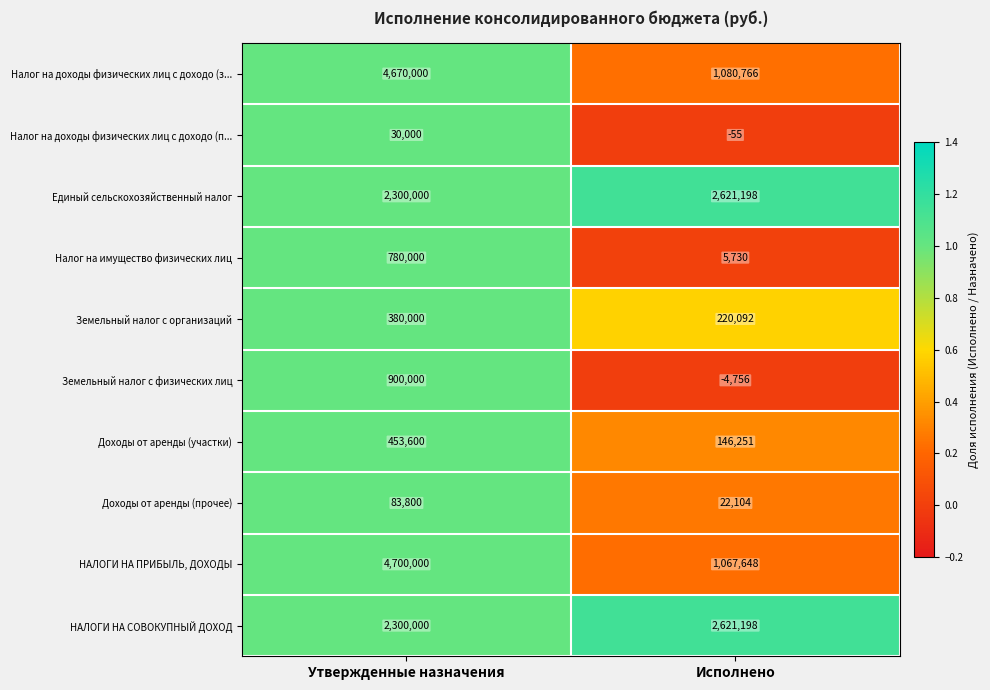

Reading left to right, transcribe all the data shown in this chart.

Налог на доходы физических лиц с доходо (з...: 4670000	1080766
Налог на доходы физических лиц с доходо (п...: 30000	-55
Единый сельскохозяйственный налог: 2300000	2621198
Налог на имущество физических лиц: 780000	5730
Земельный налог с организаций: 380000	220092
Земельный налог с физических лиц: 900000	-4756
Доходы от аренды (участки): 453600	146251
Доходы от аренды (прочее): 83800	22104
НАЛОГИ НА ПРИБЫЛЬ, ДОХОДЫ: 4700000	1067648
НАЛОГИ НА СОВОКУПНЫЙ ДОХОД: 2300000	2621198